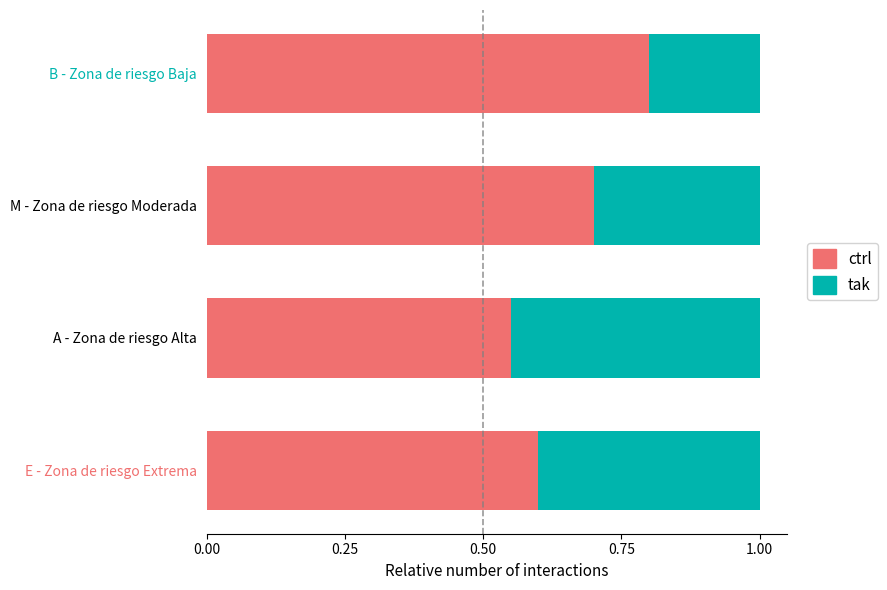

What are all the series names shown in the legend?

ctrl, tak